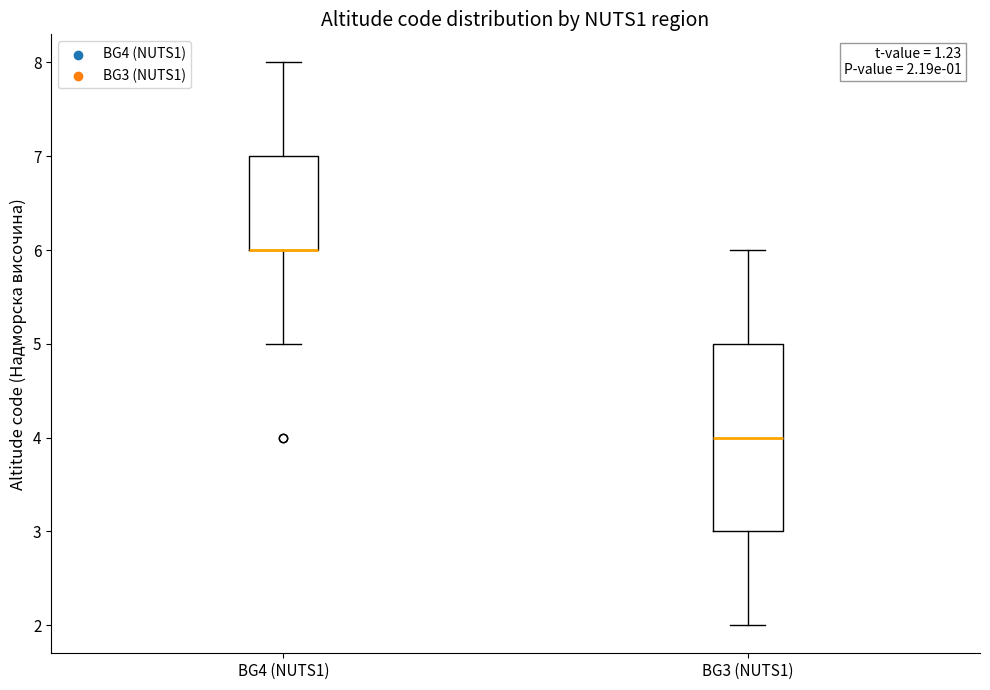

Which box is the tallest, from its lower edge to its upper edge?

BG3 (NUTS1)